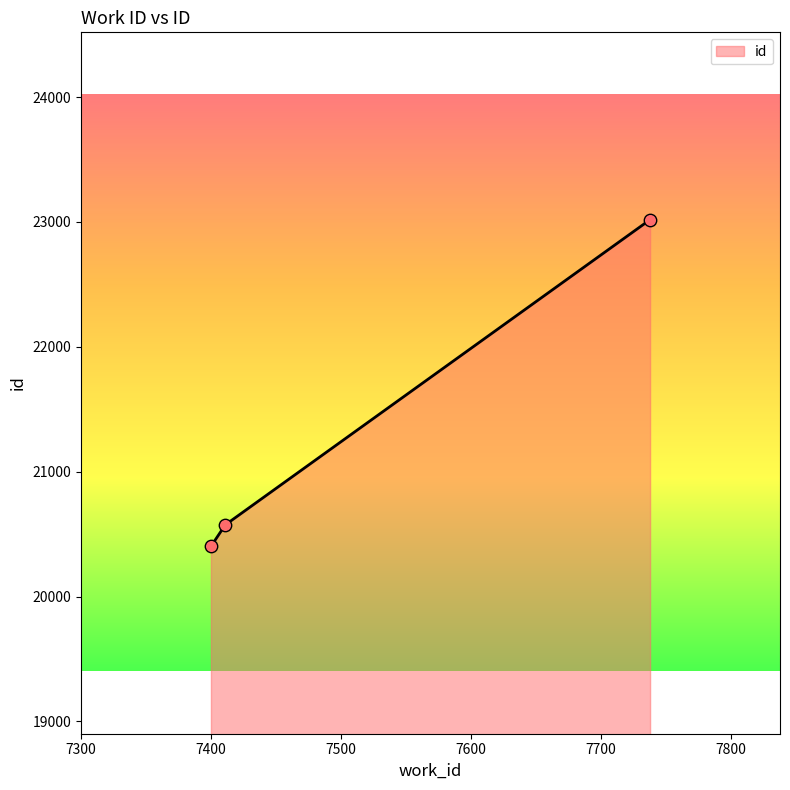

What is the change in value from 7411 to 7738?

+2444